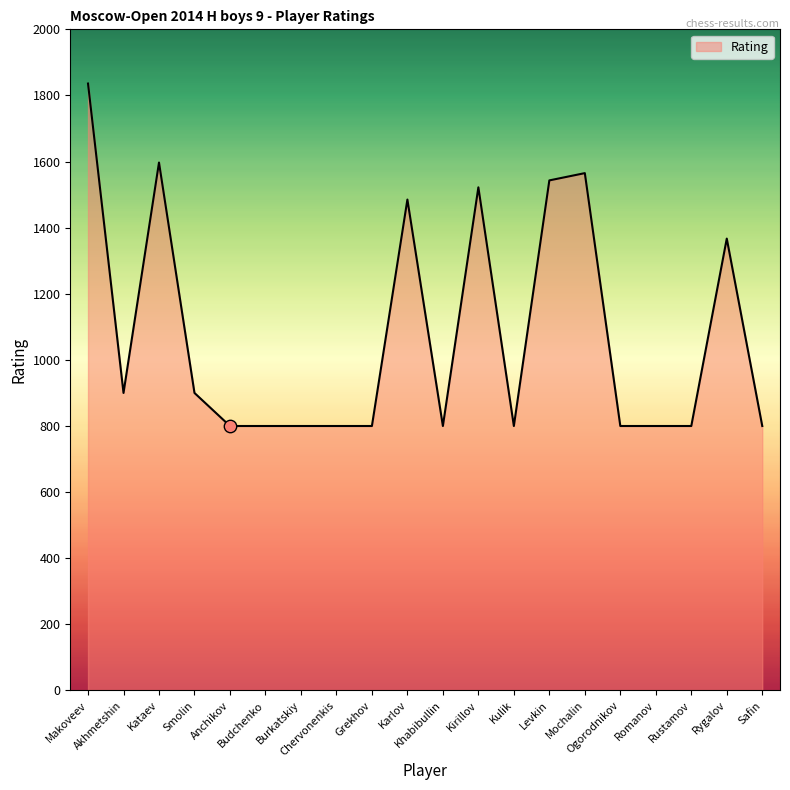

Which has a higher value, Makoveev or Rustamov?

Makoveev